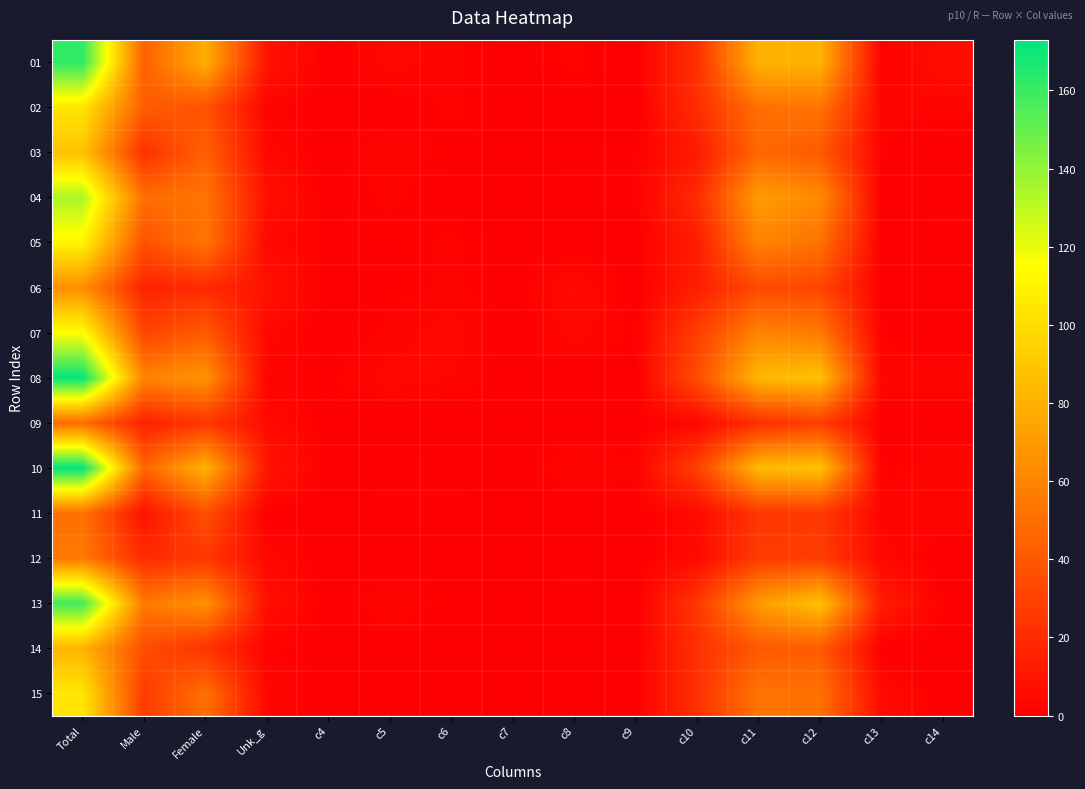

At how many categories does at least one series exceed 118?

1